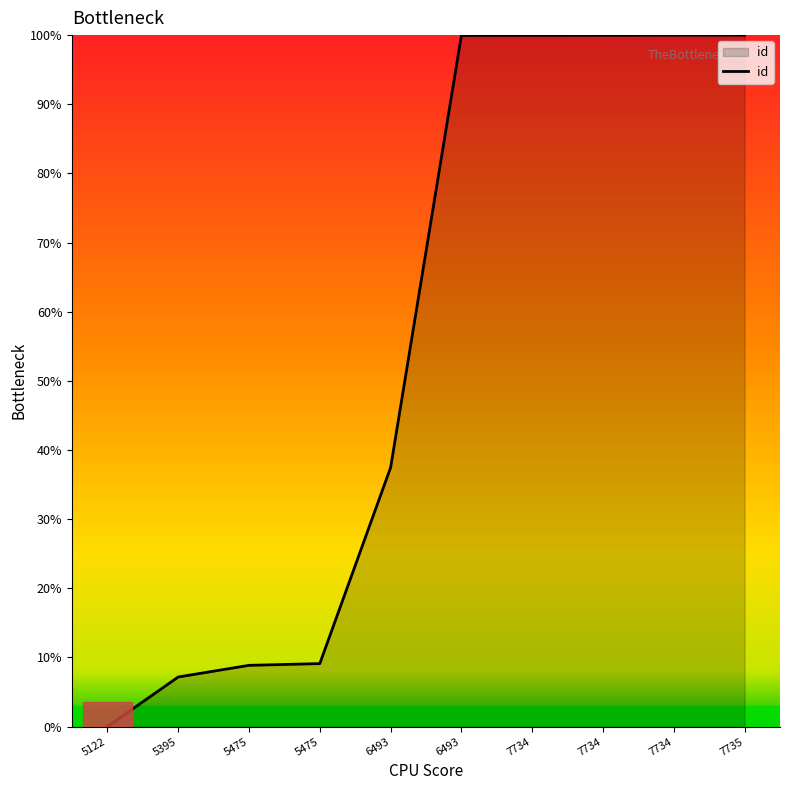

True or false: the data shows 147.3 at 6493.

False